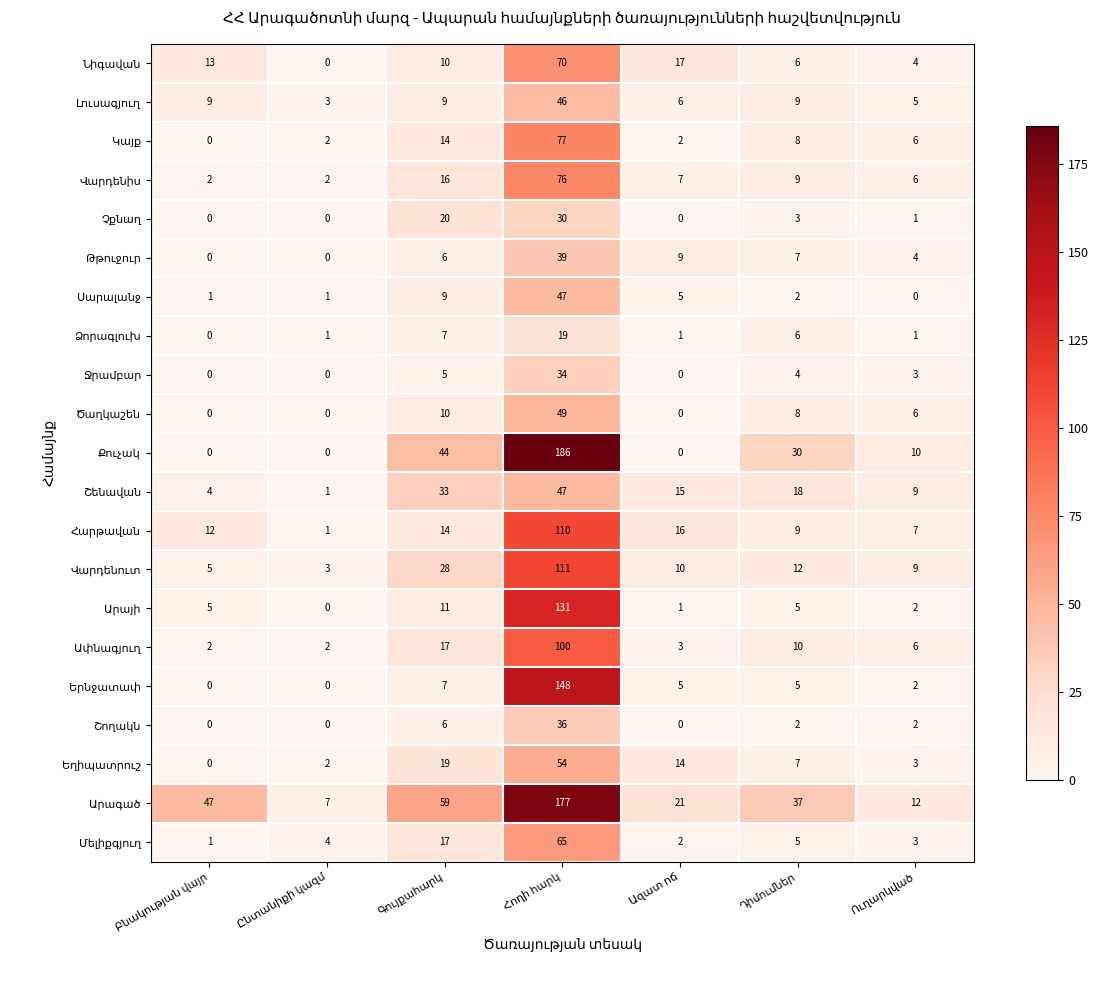

At which category is the sum across all series the highest?

Հողի հարկ